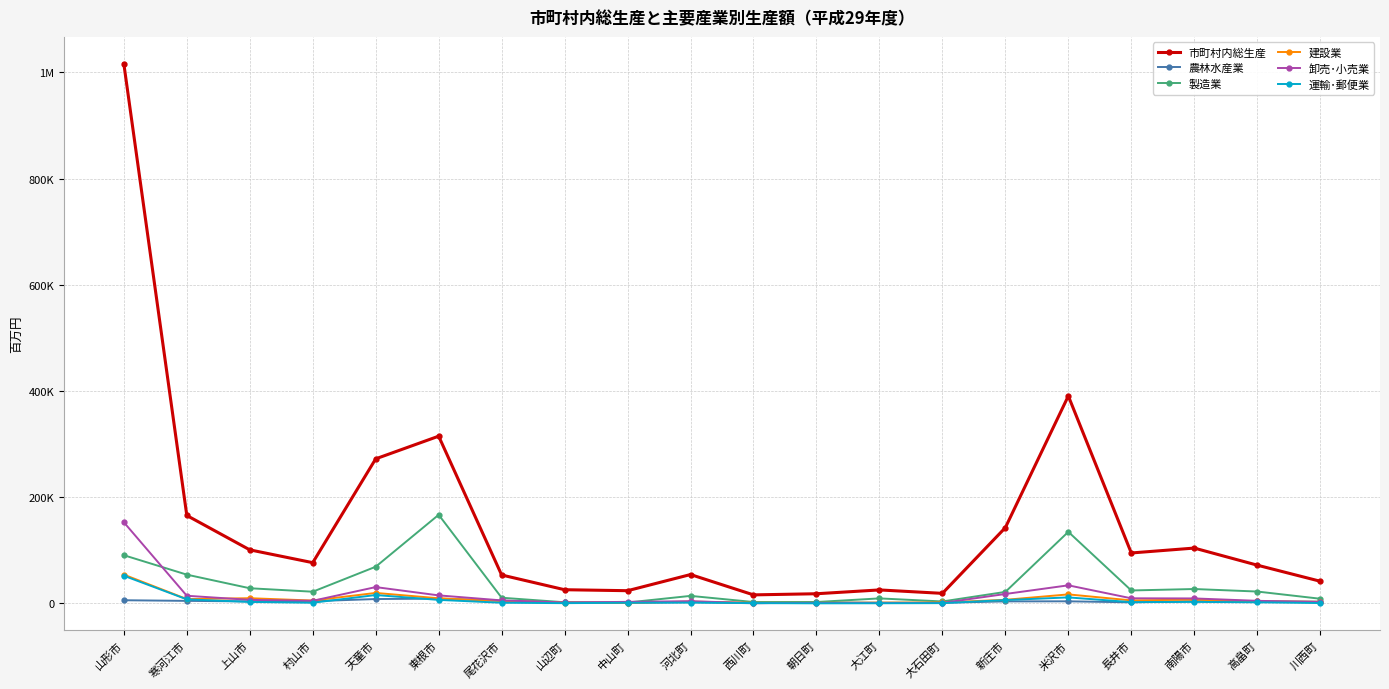

What is the smallest value displayed?

260